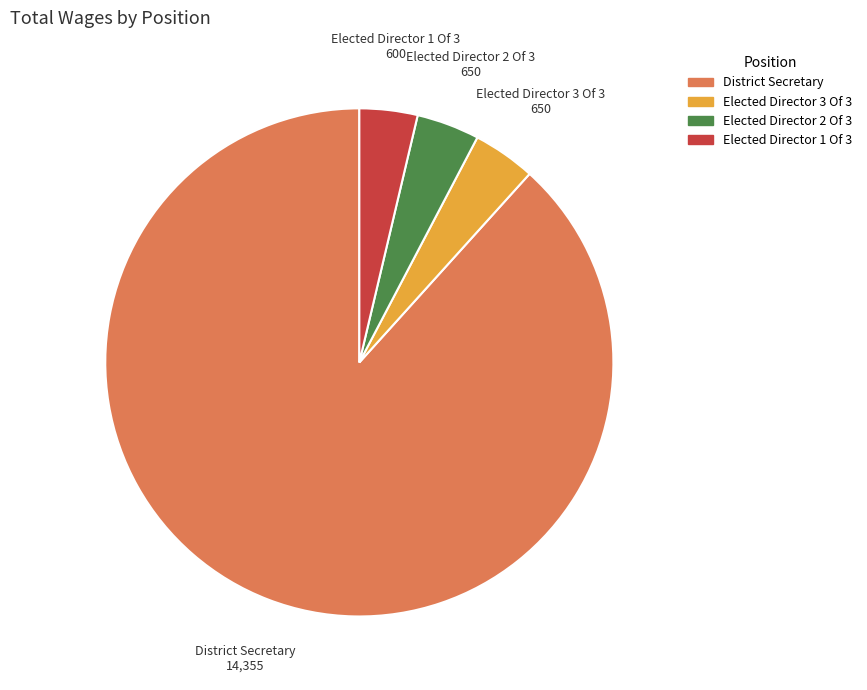

Count the number of slices in the pie.

4